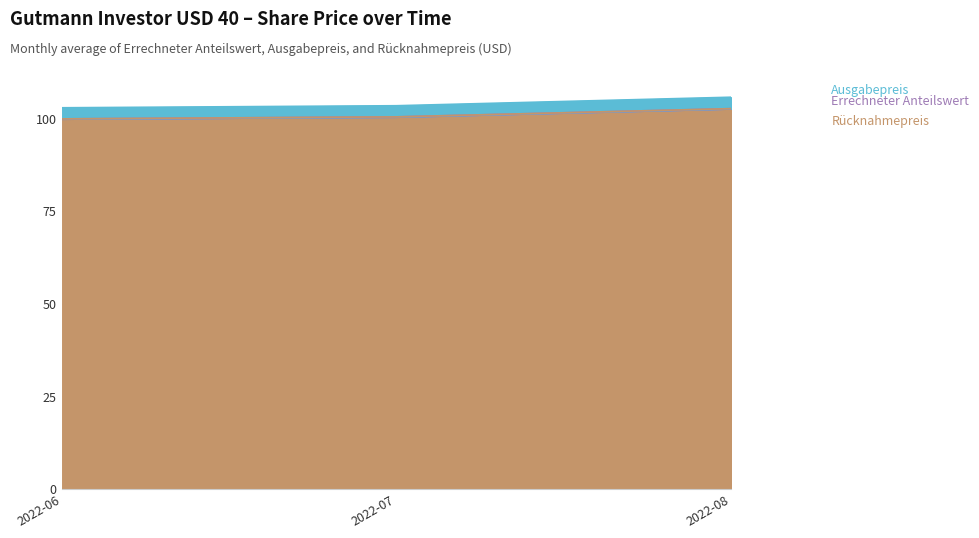

What is the total value across all series at 2022-06?

102.9